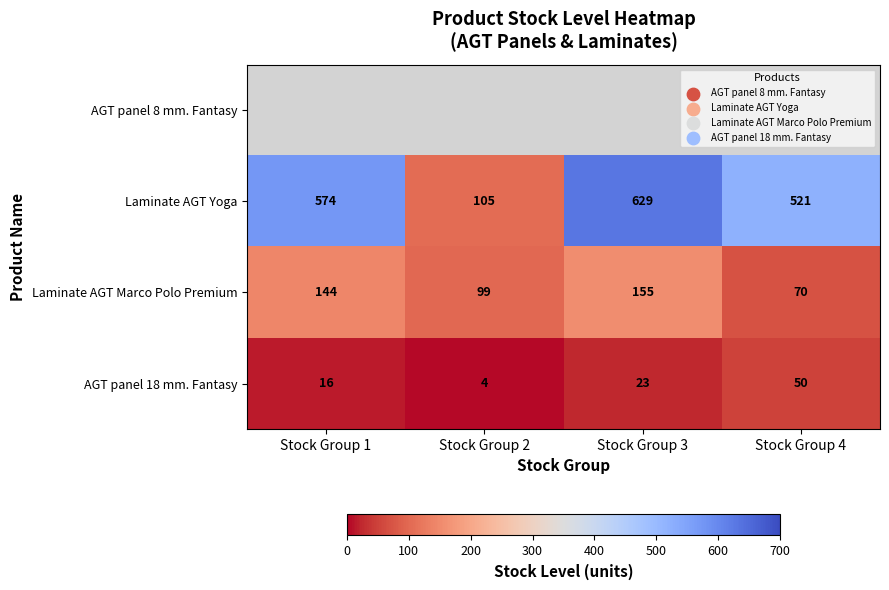

The value of Laminate AGT Marco Polo Premium at Stock Group 2 is 26. True or false?

False